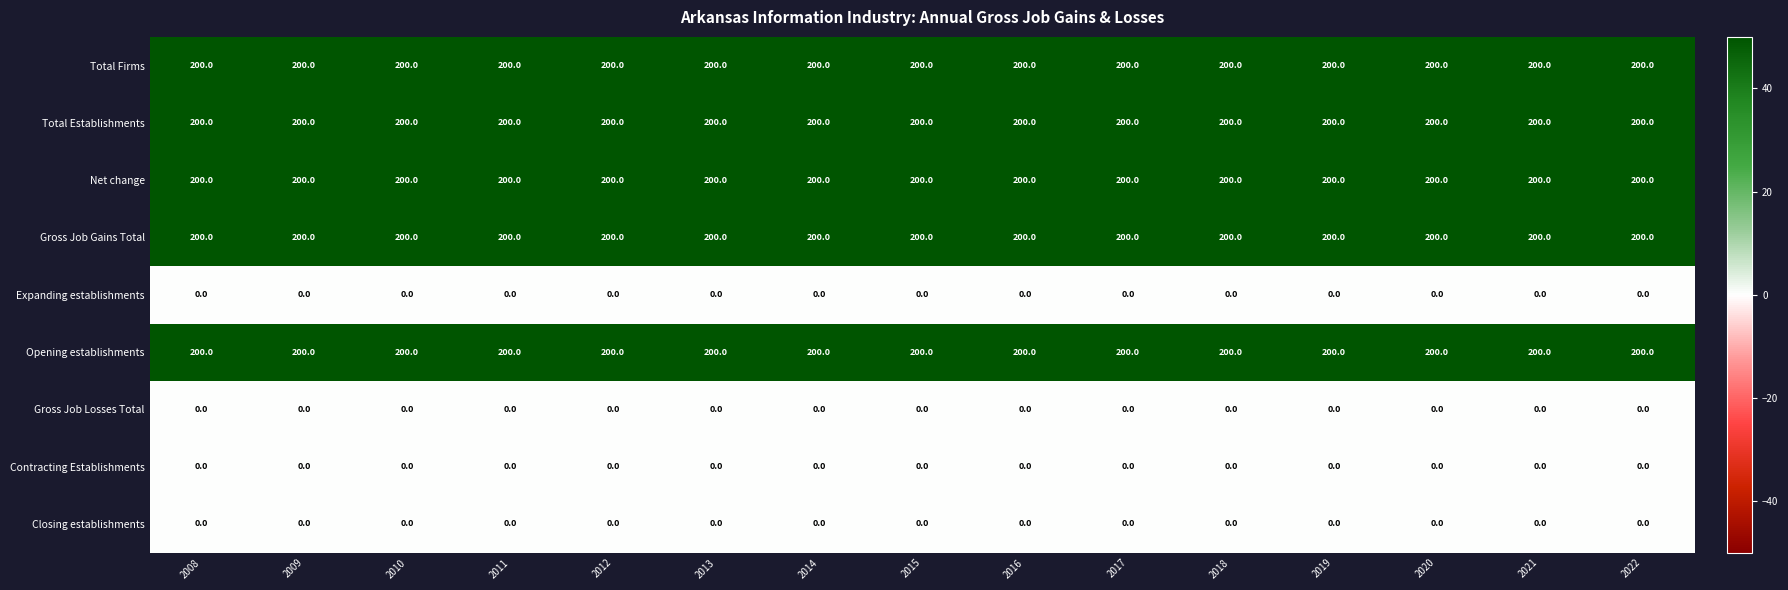

What is the minimum value for Total Firms?

200